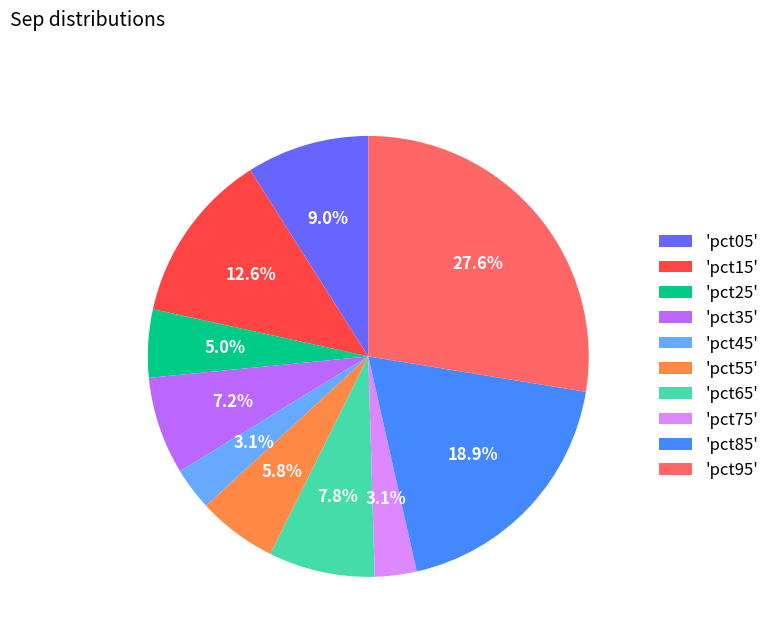

Do 'pct25' and 'pct15' together represent more than half of the pie?

No